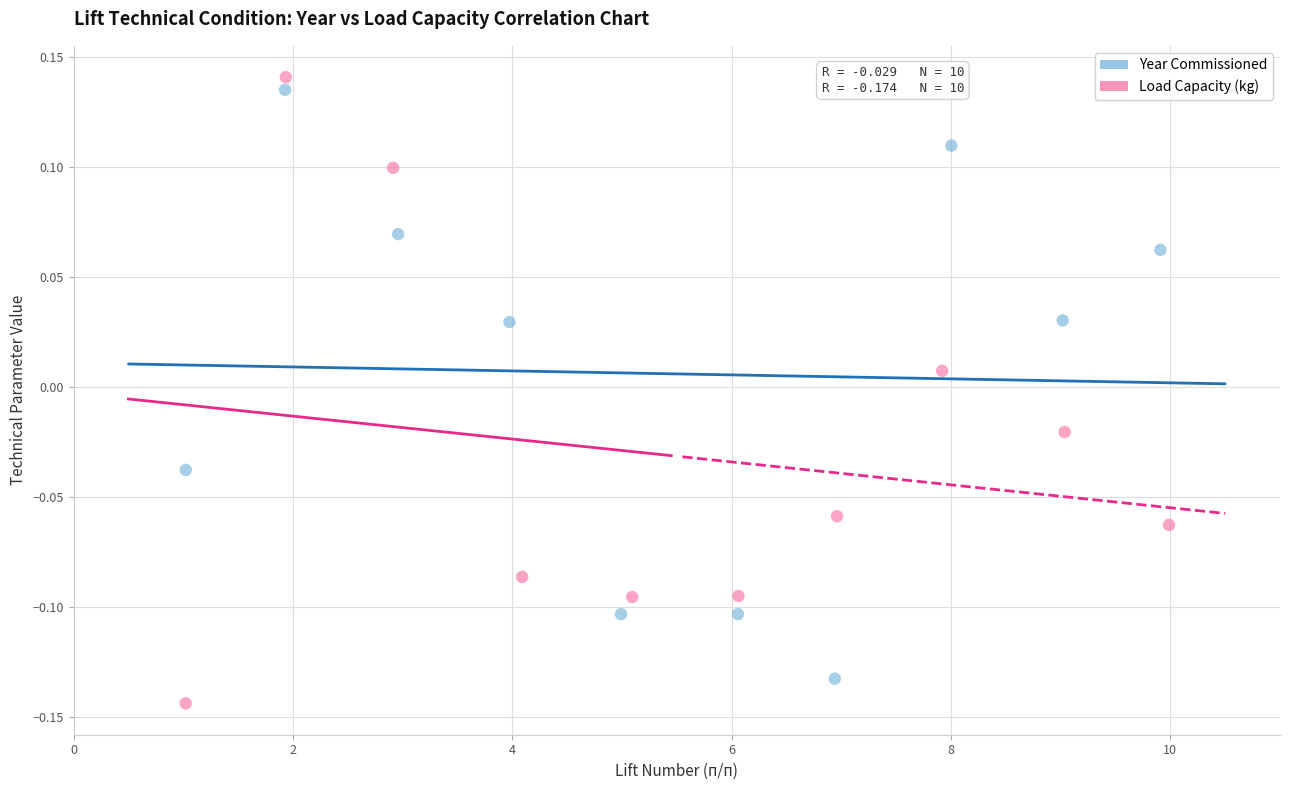

Which series has the widest spread of Y values?

Load Capacity (kg)